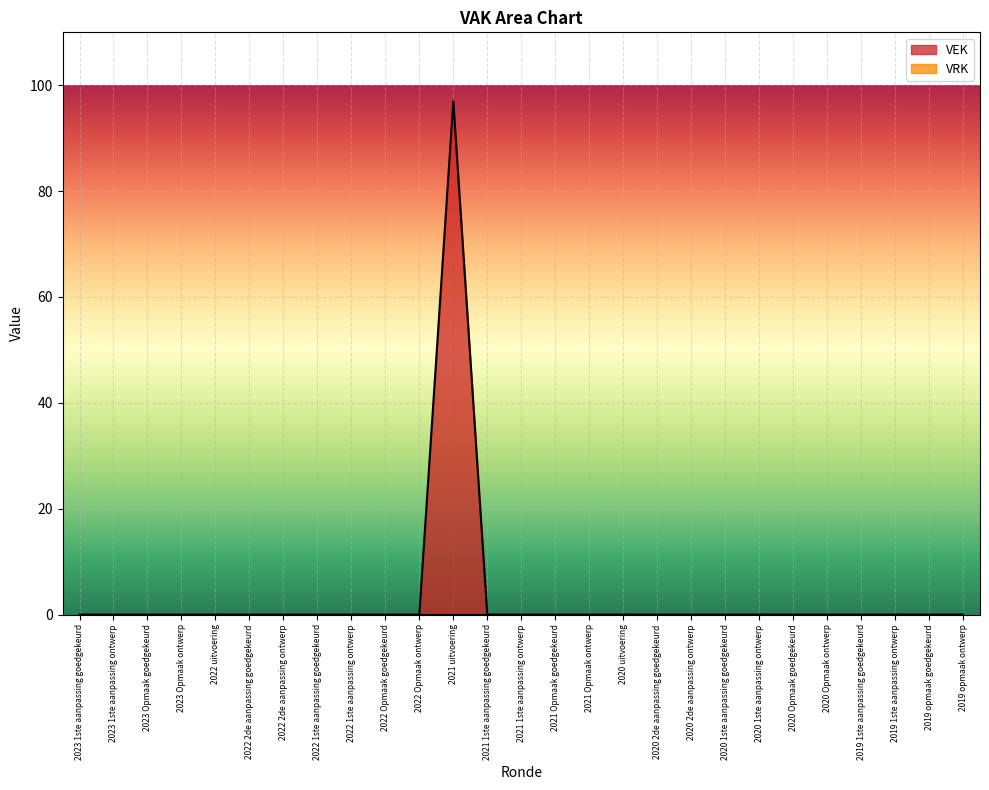

Which has a higher value, 2021 1ste aanpassing goedgekeurd or 2021 Opmaak ontwerp?

2021 1ste aanpassing goedgekeurd